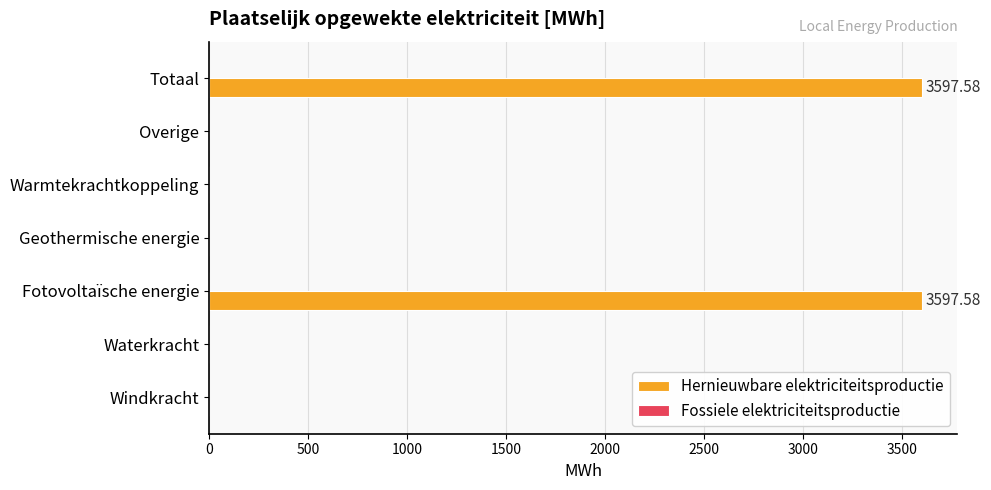

What is the sum of all values?

7195.2